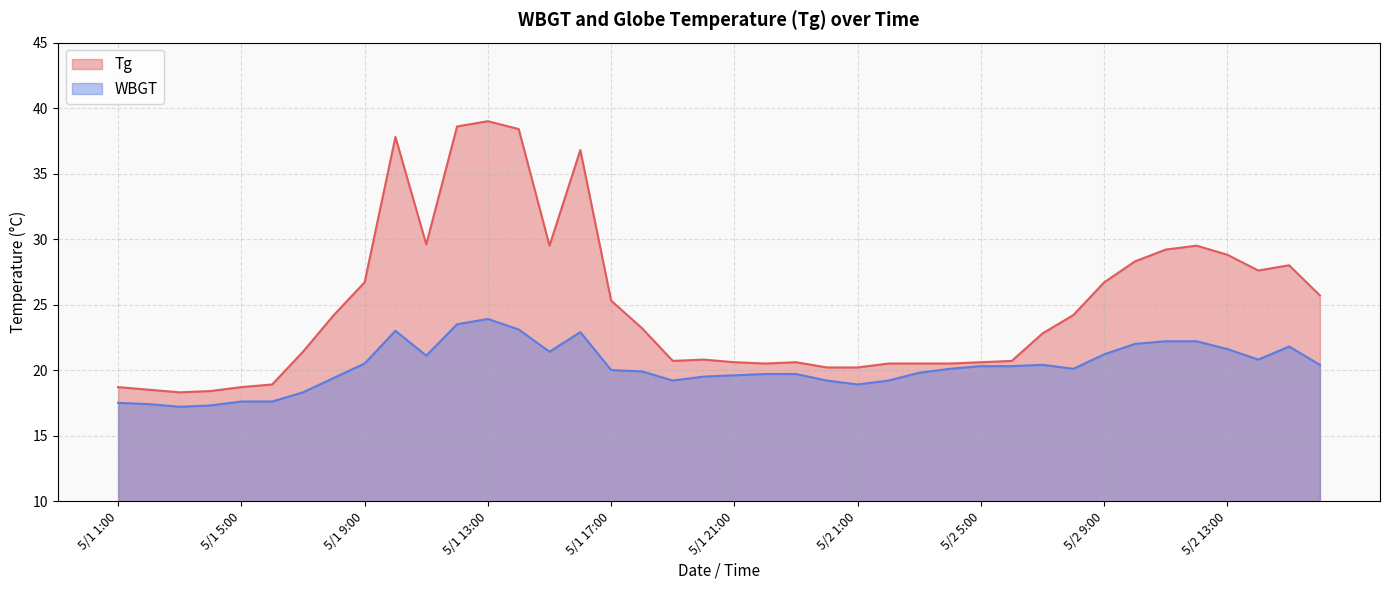

Where is Tg nearest to the value 28?

5/2 15:00